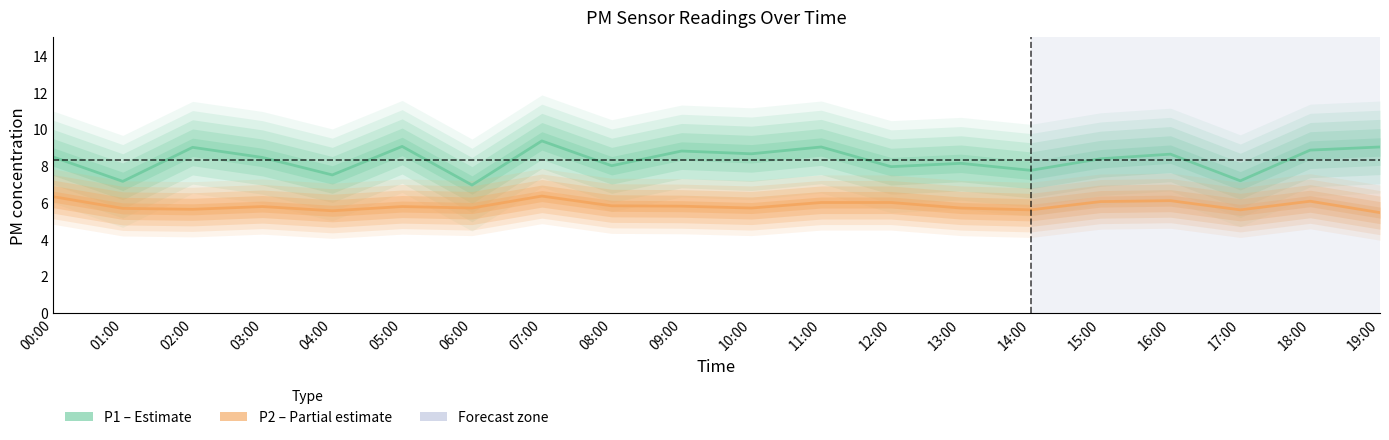

At which category does P2 (PM2.5) reach its first local peak?

03:00